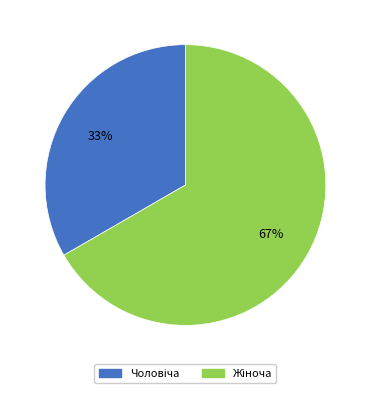

To the nearest percent, what is the average slice percentage?

50%